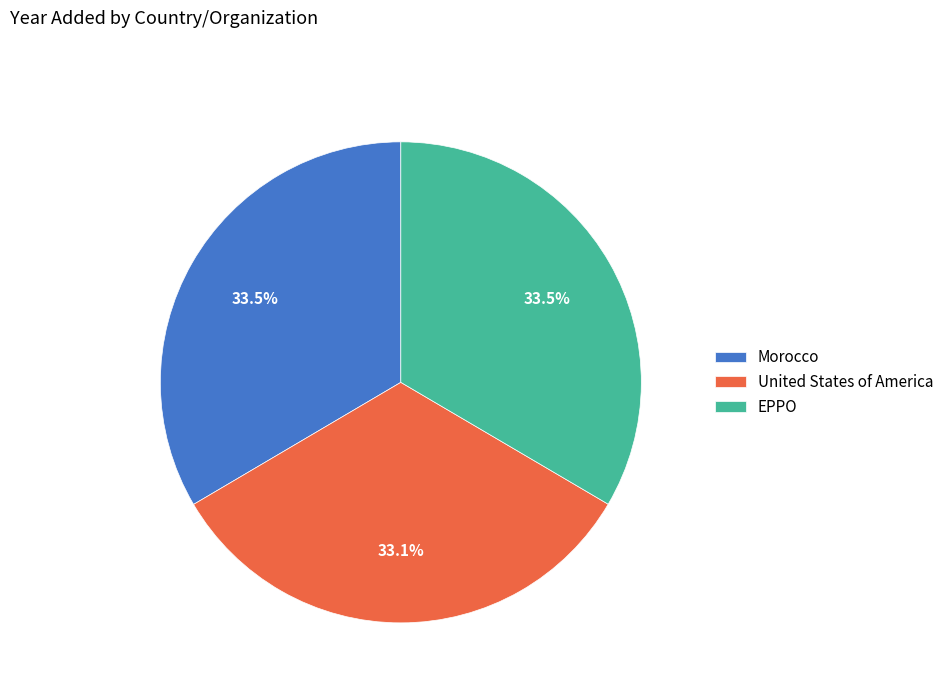

What is the total percentage of Morocco and EPPO?

66.9%